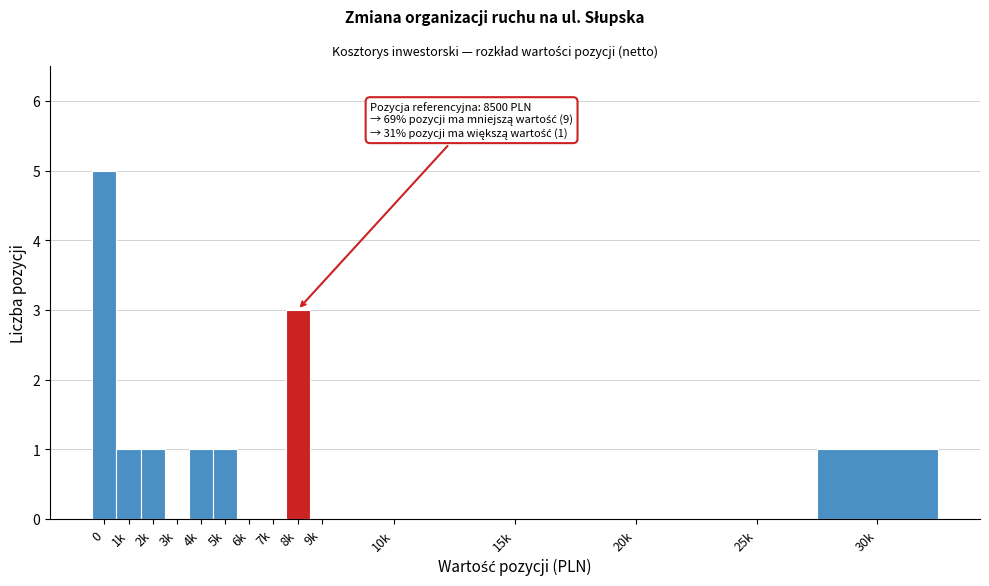

Reading left to right, transcribe all the data shown in this chart.

0=5	1k=1	2k=1	3k=0	4k=1	5k=1	6k=0	7k=0	8k=3	9k=0	10k=0	15k=0	20k=0	25k=0	30k=1